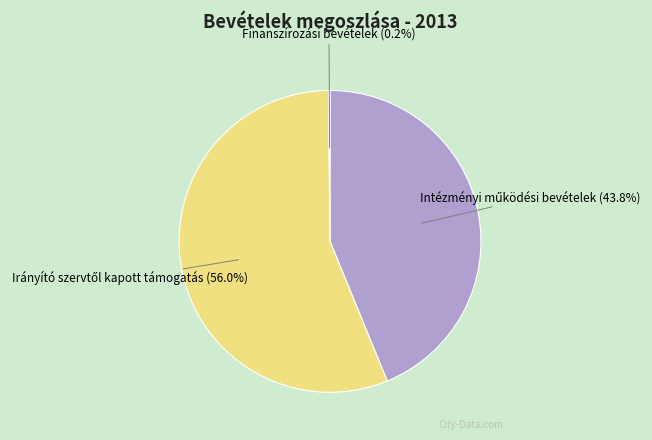

Does any single category account for the majority?

Yes